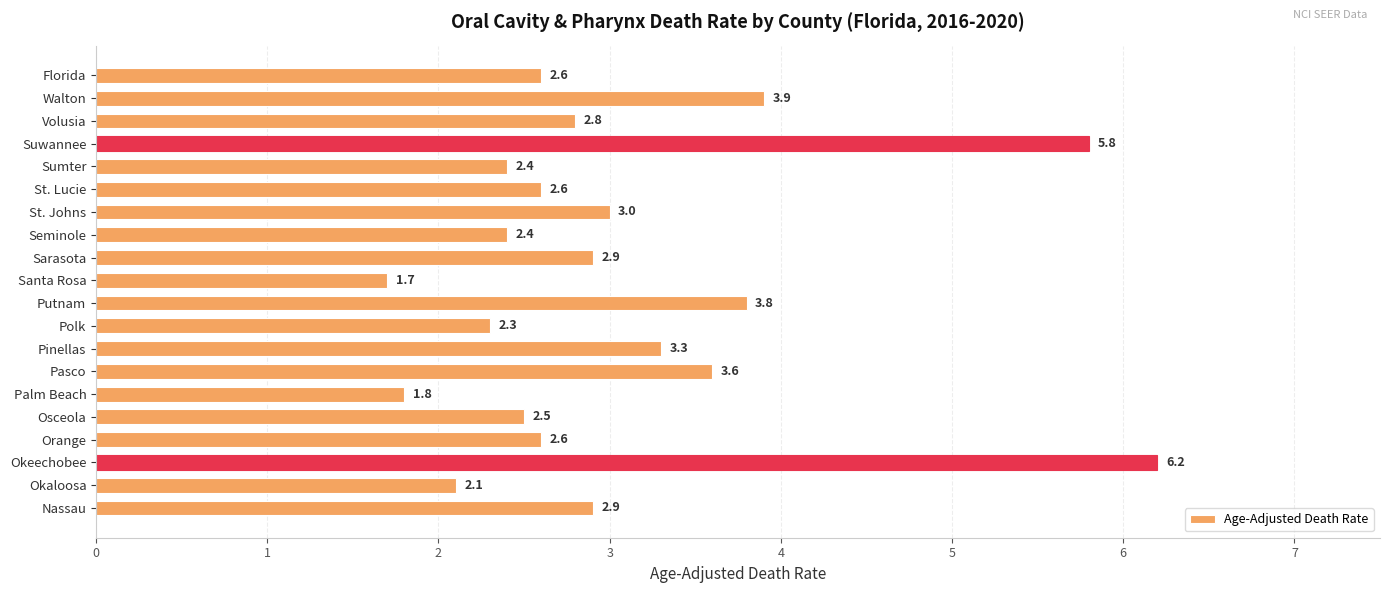

Which has a higher value, Osceola or Florida?

Florida